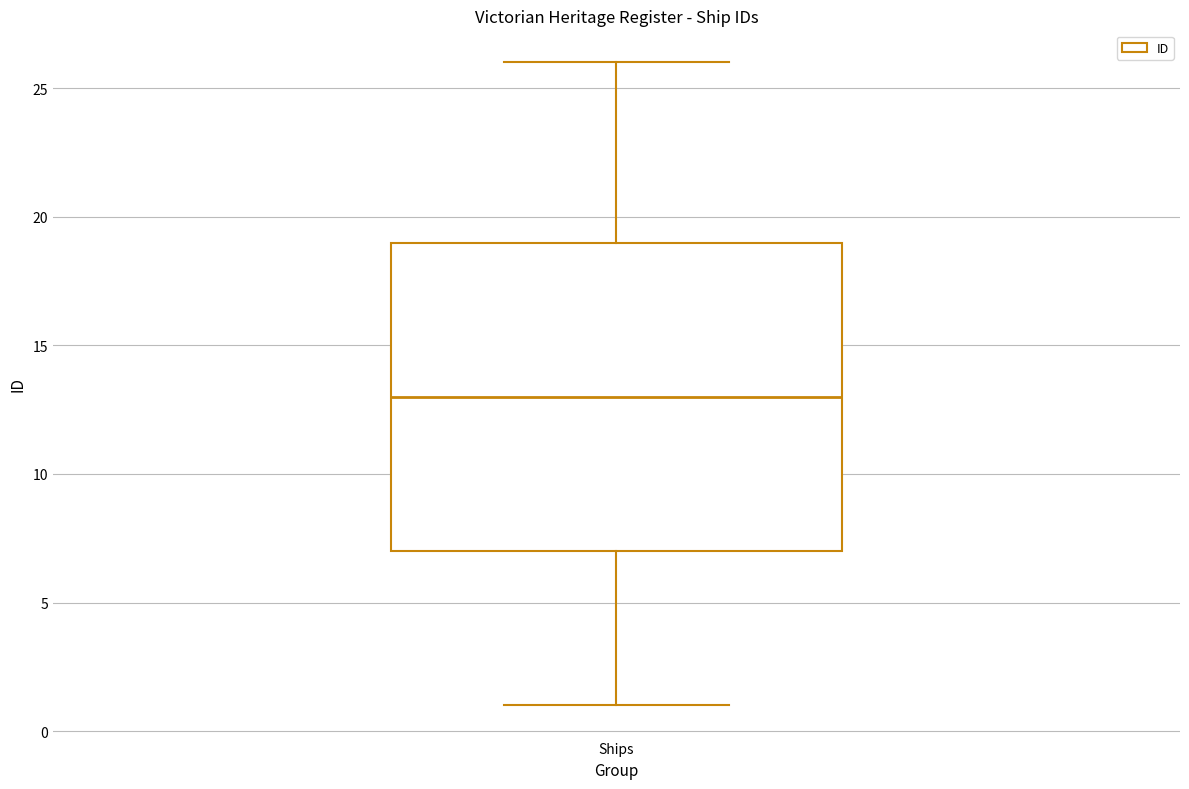

Read this box plot against the y-axis: the position of the median line, the range covered by the box, and the ends of both whiskers. The values are not printed on the chart, so give them approximately, as read against the axis.

median 13, box 7 to 19, whiskers 1 to 26